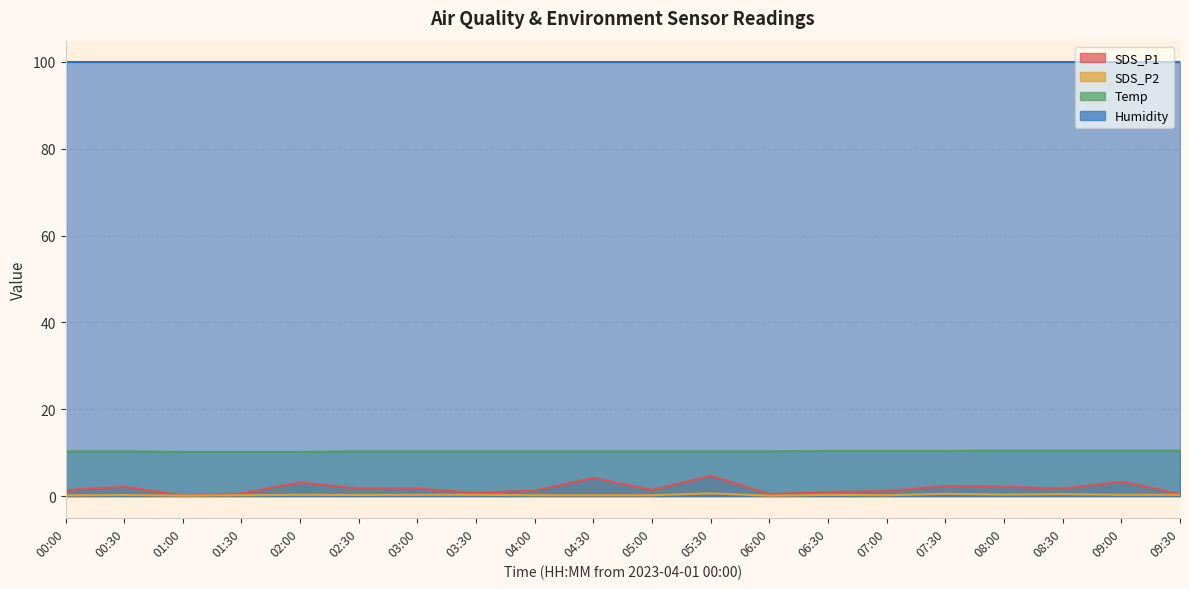

What is the approximate value of SDS_P1 at 01:00?

0.1